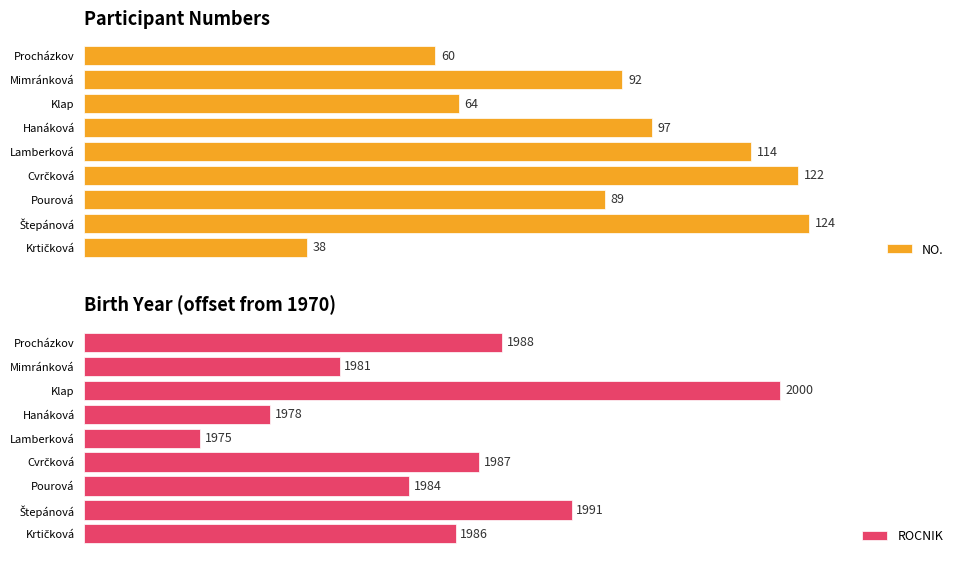

Reading right to left, extract all data points from this chart.

NO.: 60	92	64	97	114	122	89	124	38
ROCNIK: 18	11	30	8	5	17	14	21	16